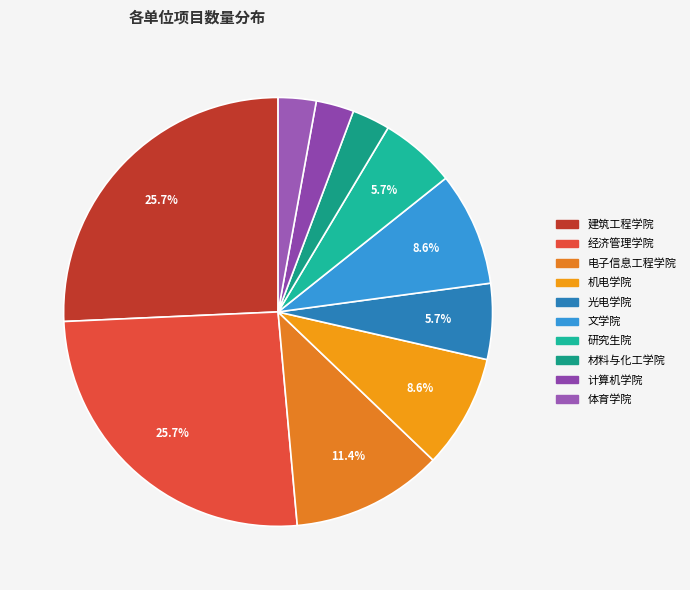

How many segments does this pie chart have?

10